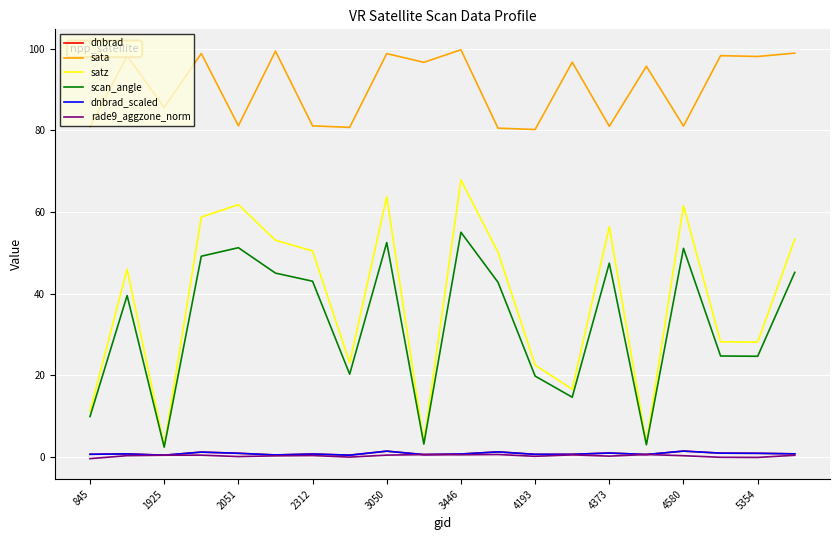

At which label is rade9_aggzone_norm closest to 0?

2051